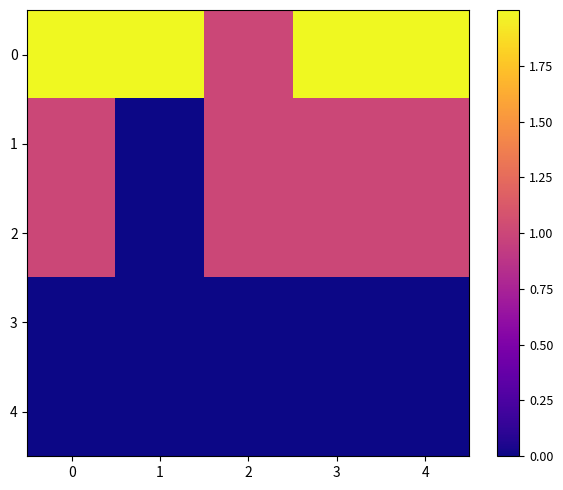

How many categories are shown in the chart?

5